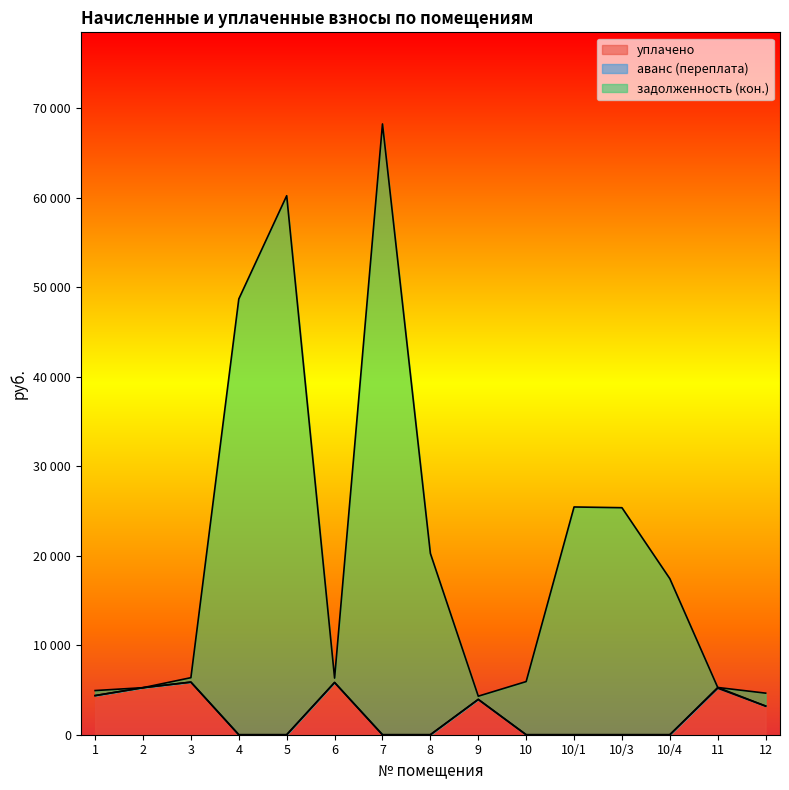

True or false: задолженность (кон.) and уплачено intersect in this chart.

False